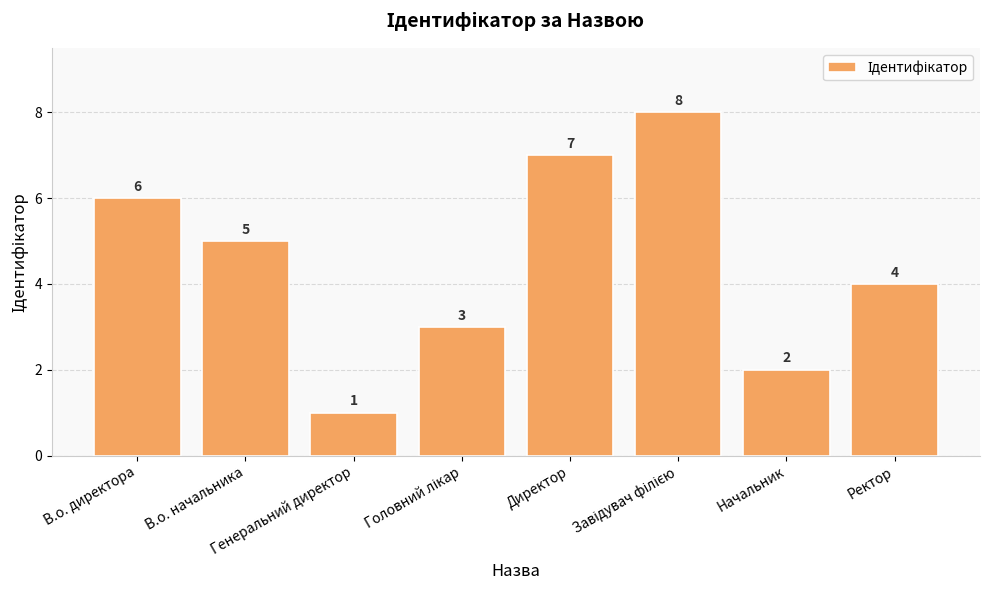

Which category has the lowest value across all series?

Генеральний директор